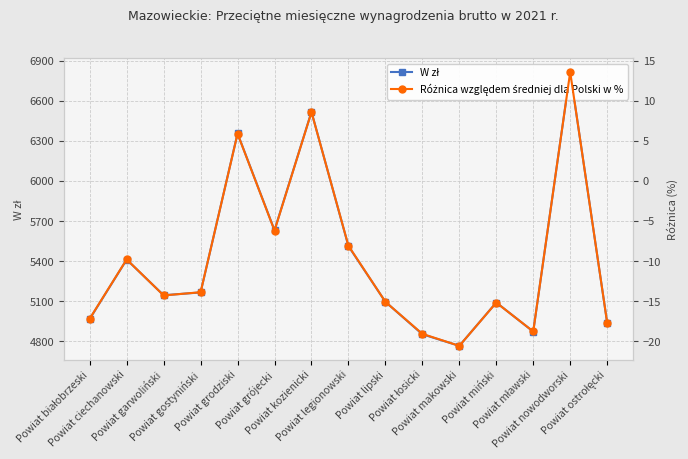

Which label corresponds to the largest value in the chart?

Powiat nowodworski